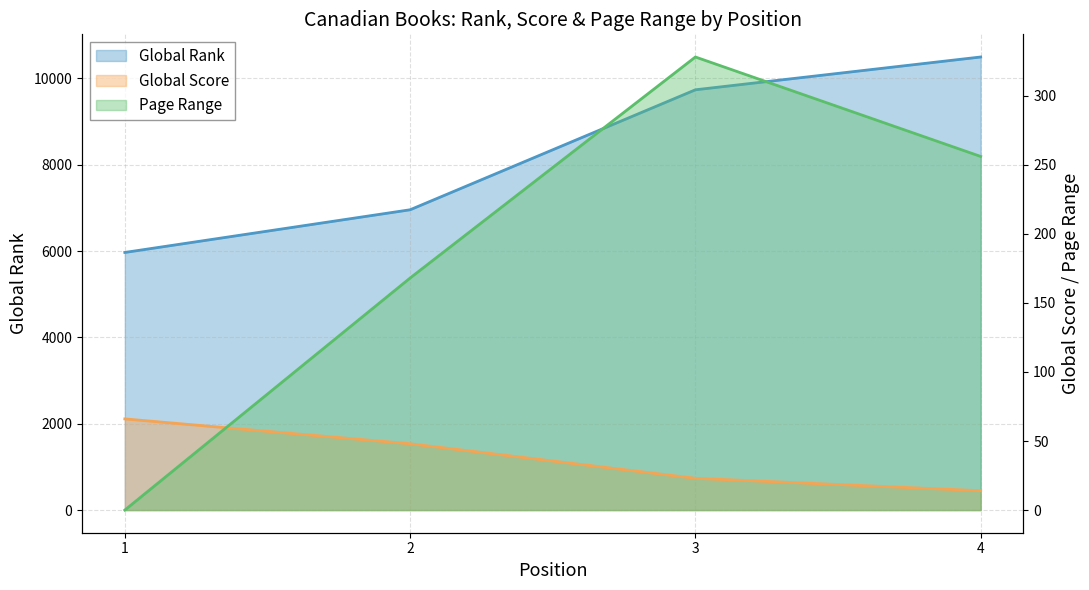

Count the Global Rank values in the range 6958 to 10498.

3